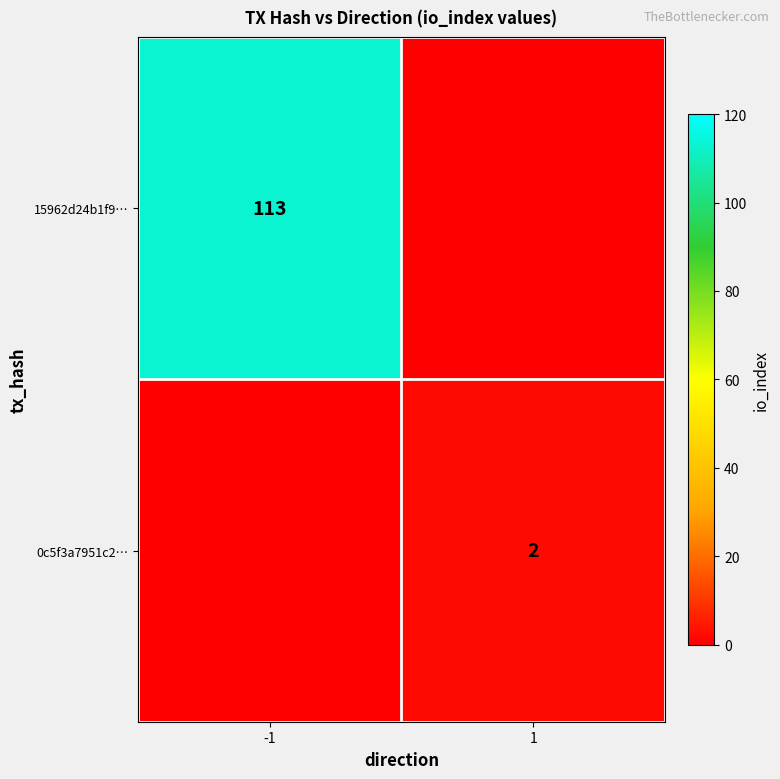

The 15962d24b1f9… series shows 113 at -1. True or false?

True